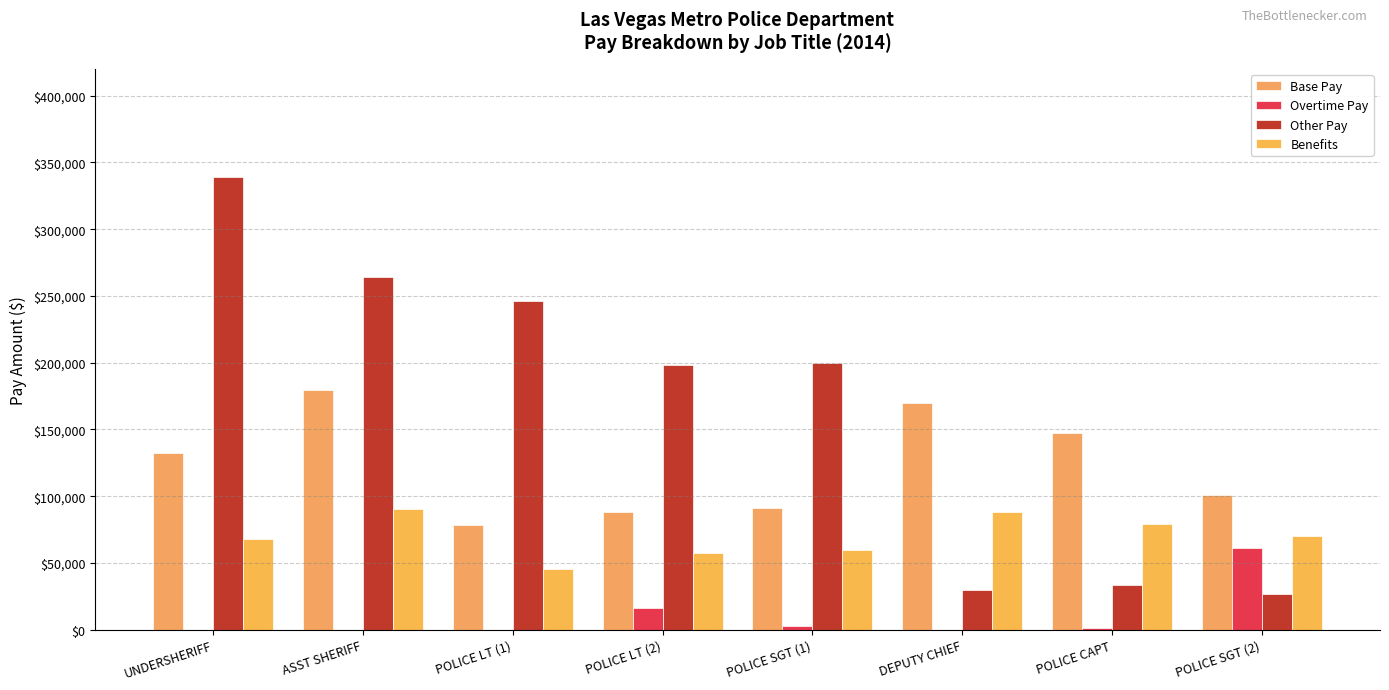

What is the label of the 5th bar from the left?

POLICE SGT (1)